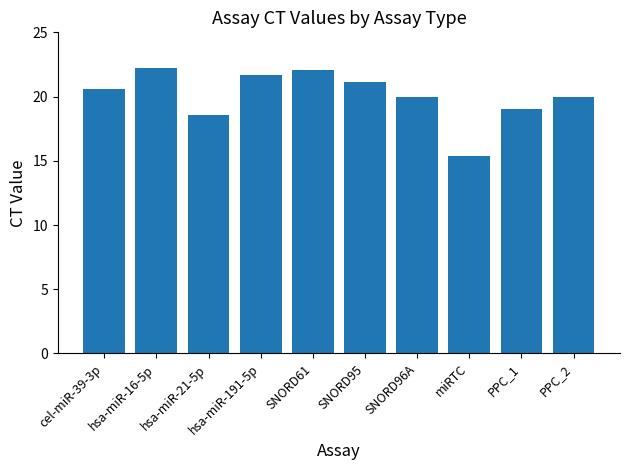

What is the value of the 3rd bar from the left?

18.6